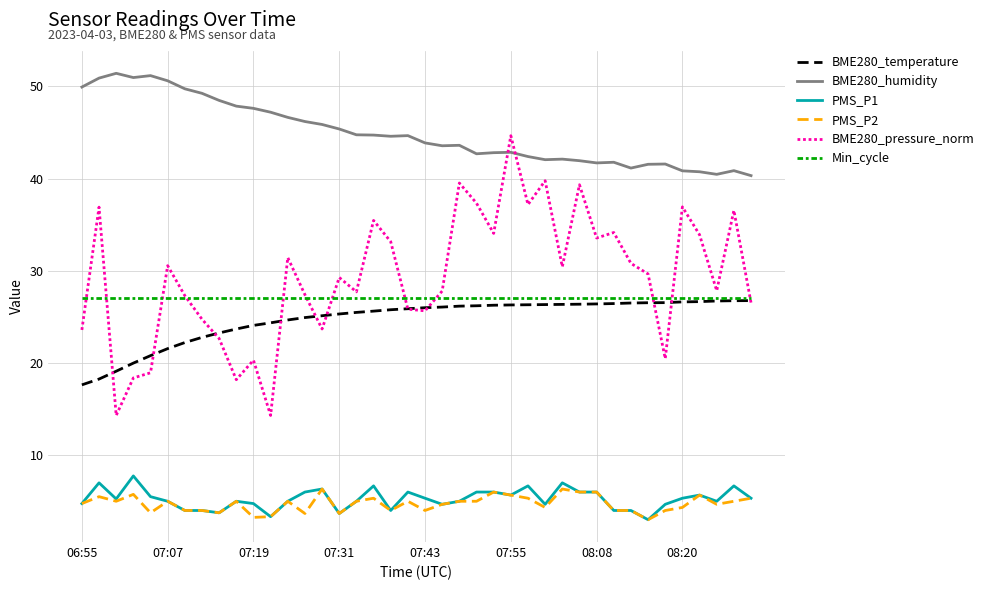

In BME280_pressure_norm, how many points are higher than both neighbors (excluding endpoints)?

13